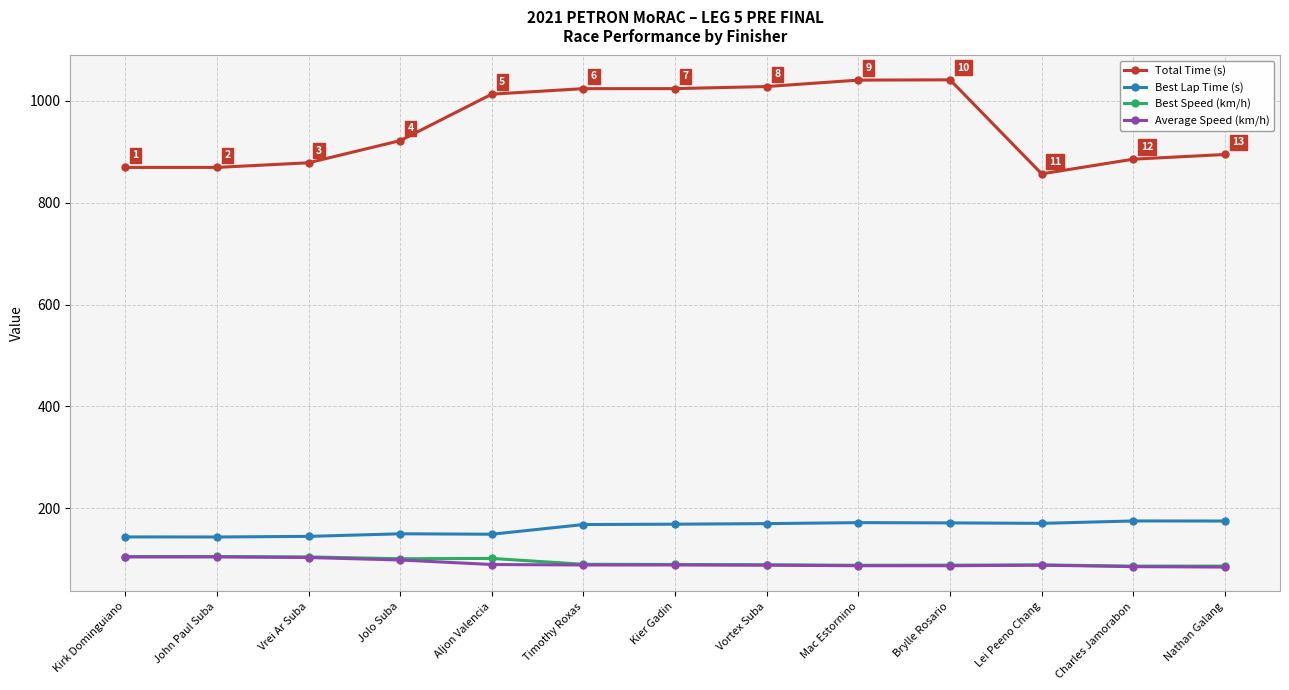

What is the smallest value displayed?

84.5